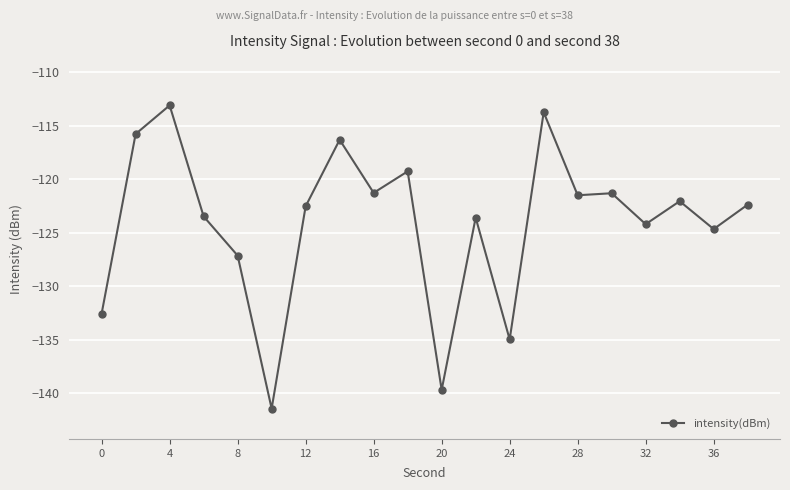

Does the chart display data point markers on the line(s)?

Yes